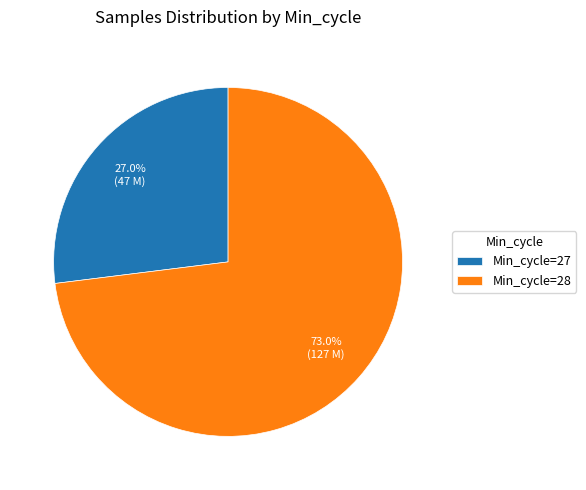

Between Min_cycle=27 and Min_cycle=28, which is larger?

Min_cycle=28